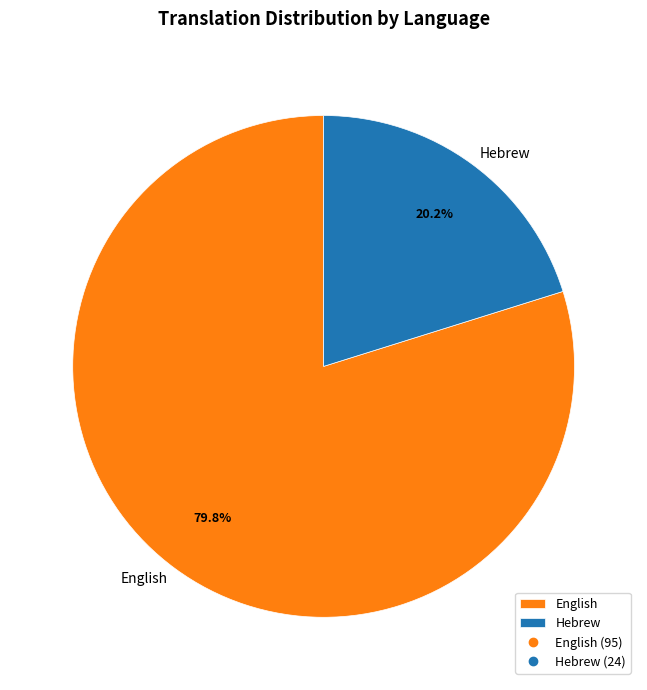

The Hebrew slice represents 34% of the pie. True or false?

False